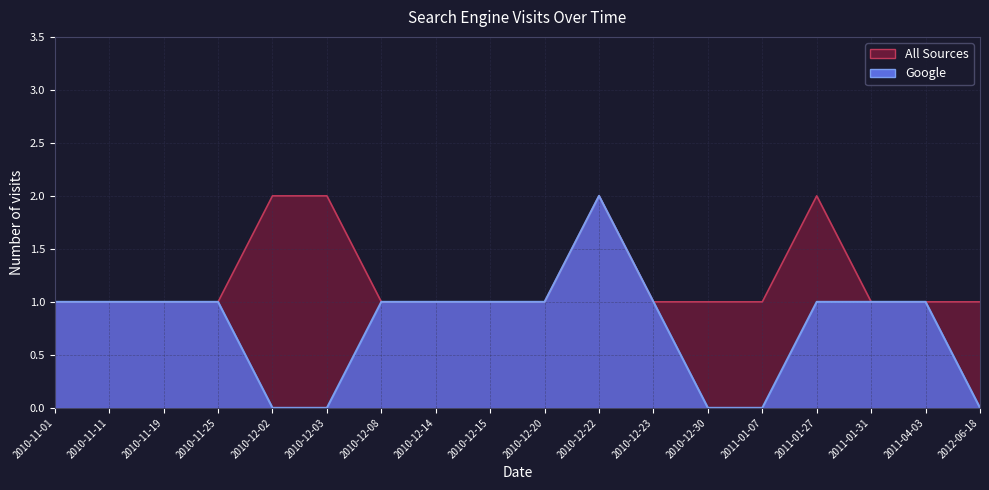

Which series changed the most between 2010-11-01 and 2010-11-19?

Google